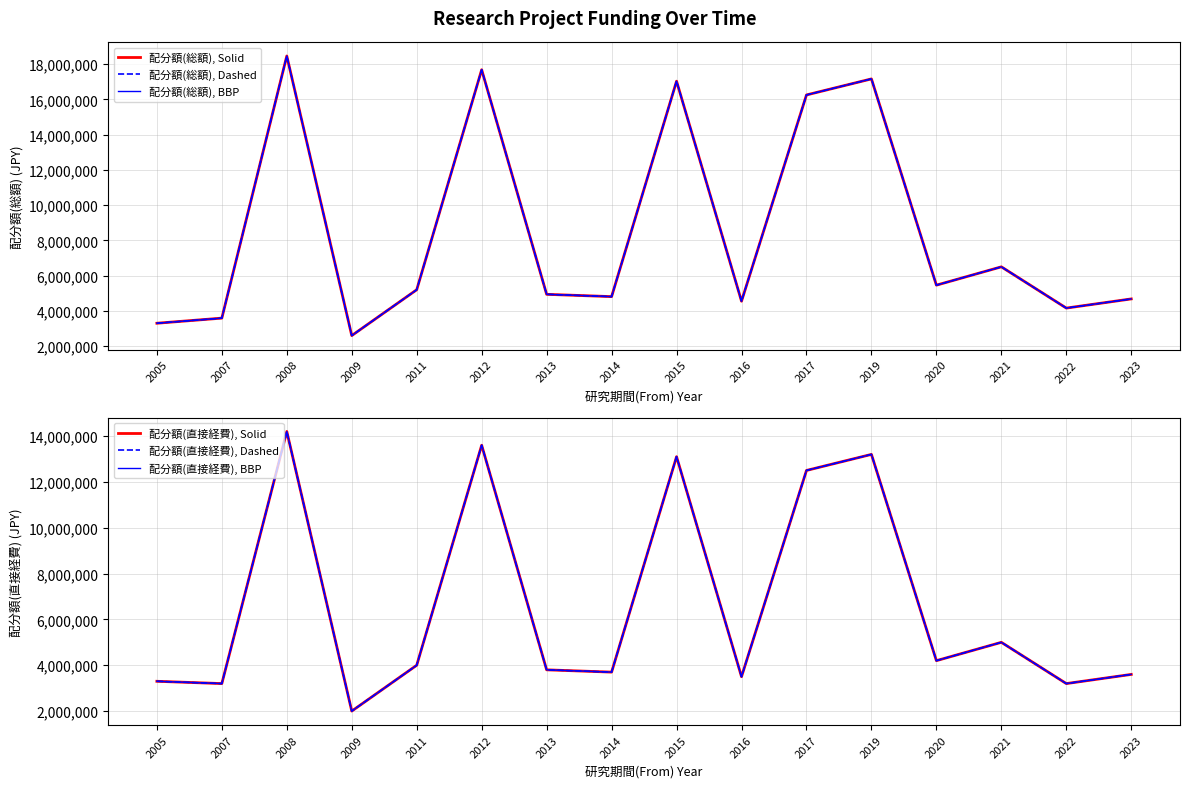

Reading left to right, what are all the values shown in this chart?

配分額(総額), Solid: 2005=3300000	2007=3590000	2008=18460000	2009=2600000	2011=5200000	2012=17680000	2013=4940000	2014=4810000	2015=17030000	2016=4550000	2017=16250000	2019=17160000	2020=5460000	2021=6500000	2022=4160000	2023=4680000
配分額(総額), Dashed: 2005=3300000	2007=3590000	2008=18460000	2009=2600000	2011=5200000	2012=17680000	2013=4940000	2014=4810000	2015=17030000	2016=4550000	2017=16250000	2019=17160000	2020=5460000	2021=6500000	2022=4160000	2023=4680000
配分額(総額), BBP: 2005=3300000	2007=3590000	2008=18460000	2009=2600000	2011=5200000	2012=17680000	2013=4940000	2014=4810000	2015=17030000	2016=4550000	2017=16250000	2019=17160000	2020=5460000	2021=6500000	2022=4160000	2023=4680000
配分額(直接経費), Solid: 2005=3300000	2007=3200000	2008=14200000	2009=2000000	2011=4000000	2012=13600000	2013=3800000	2014=3700000	2015=13100000	2016=3500000	2017=12500000	2019=13200000	2020=4200000	2021=5000000	2022=3200000	2023=3600000
配分額(直接経費), Dashed: 2005=3300000	2007=3200000	2008=14200000	2009=2000000	2011=4000000	2012=13600000	2013=3800000	2014=3700000	2015=13100000	2016=3500000	2017=12500000	2019=13200000	2020=4200000	2021=5000000	2022=3200000	2023=3600000
配分額(直接経費), BBP: 2005=3300000	2007=3200000	2008=14200000	2009=2000000	2011=4000000	2012=13600000	2013=3800000	2014=3700000	2015=13100000	2016=3500000	2017=12500000	2019=13200000	2020=4200000	2021=5000000	2022=3200000	2023=3600000